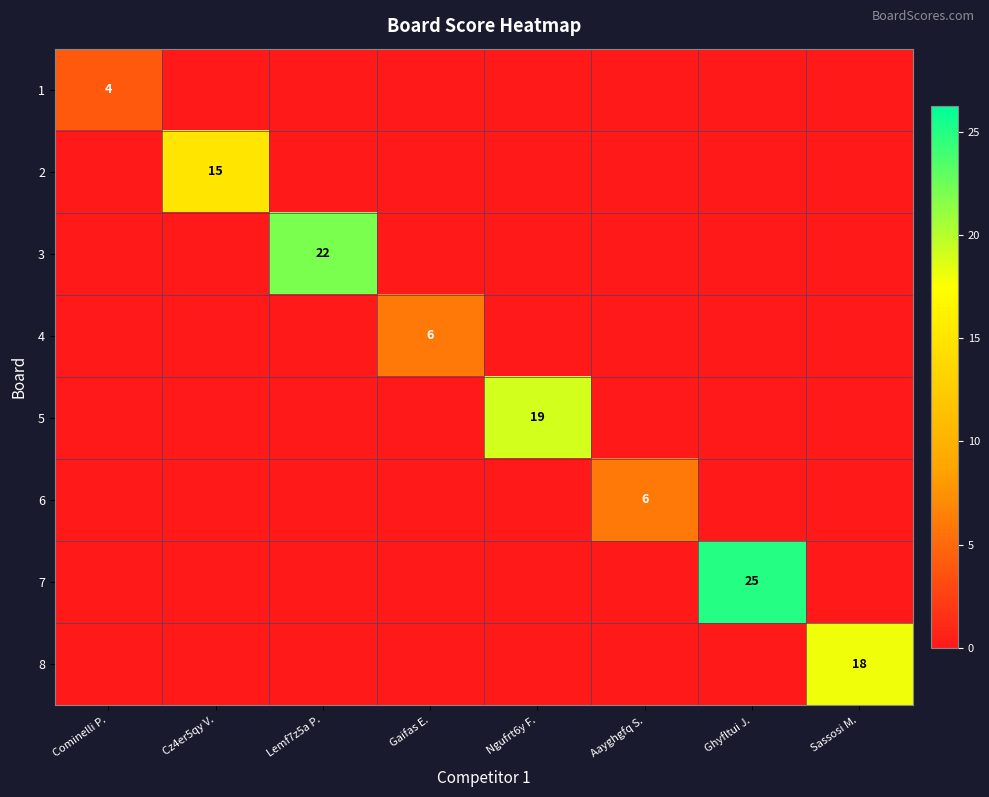

True or false: 5 has a value of 19 at Ngufrt6y F..

True